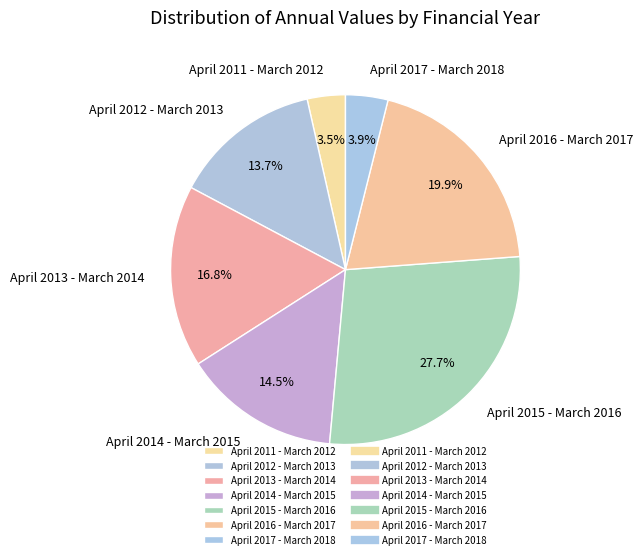

What percentage is the April 2013 - March 2014 slice, to the nearest percent?

17%